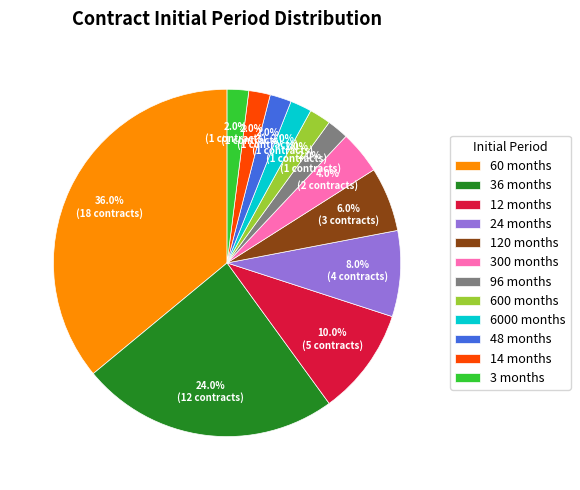

What is the largest slice in the pie chart?

60 months